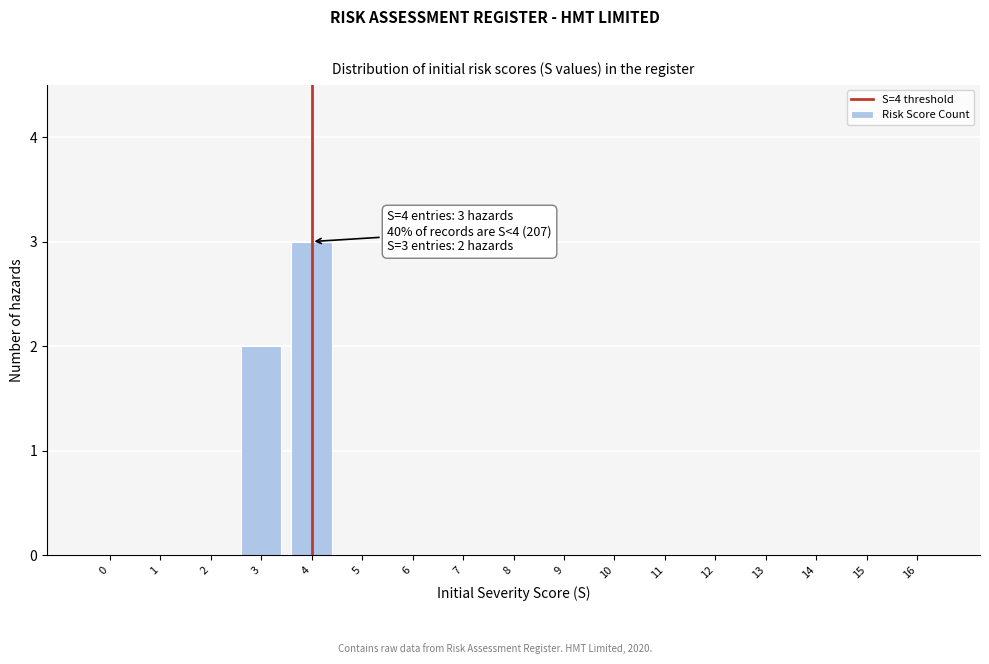

Reading left to right, extract all data points from this chart.

0=0	1=0	2=0	3=2	4=3	5=0	6=0	7=0	8=0	9=0	10=0	11=0	12=0	13=0	14=0	15=0	16=0